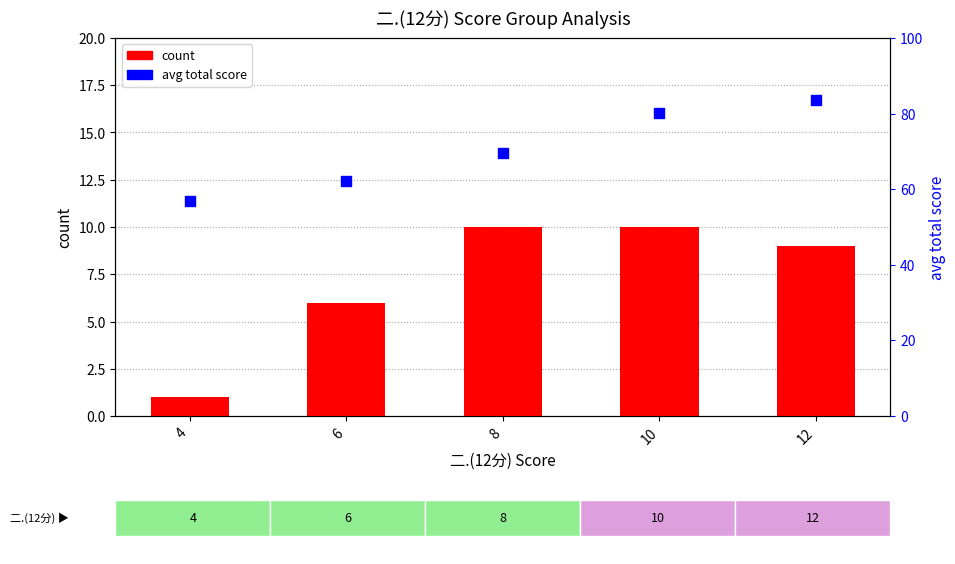

Which series has the largest Y range (max minus min)?

avg total score (percentile)